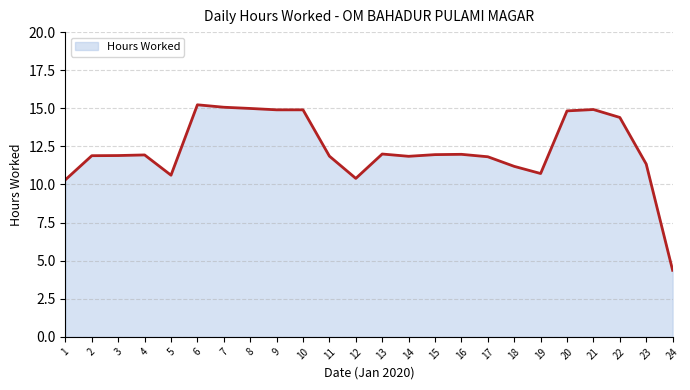

What is the minimum value shown in the chart?

4.4